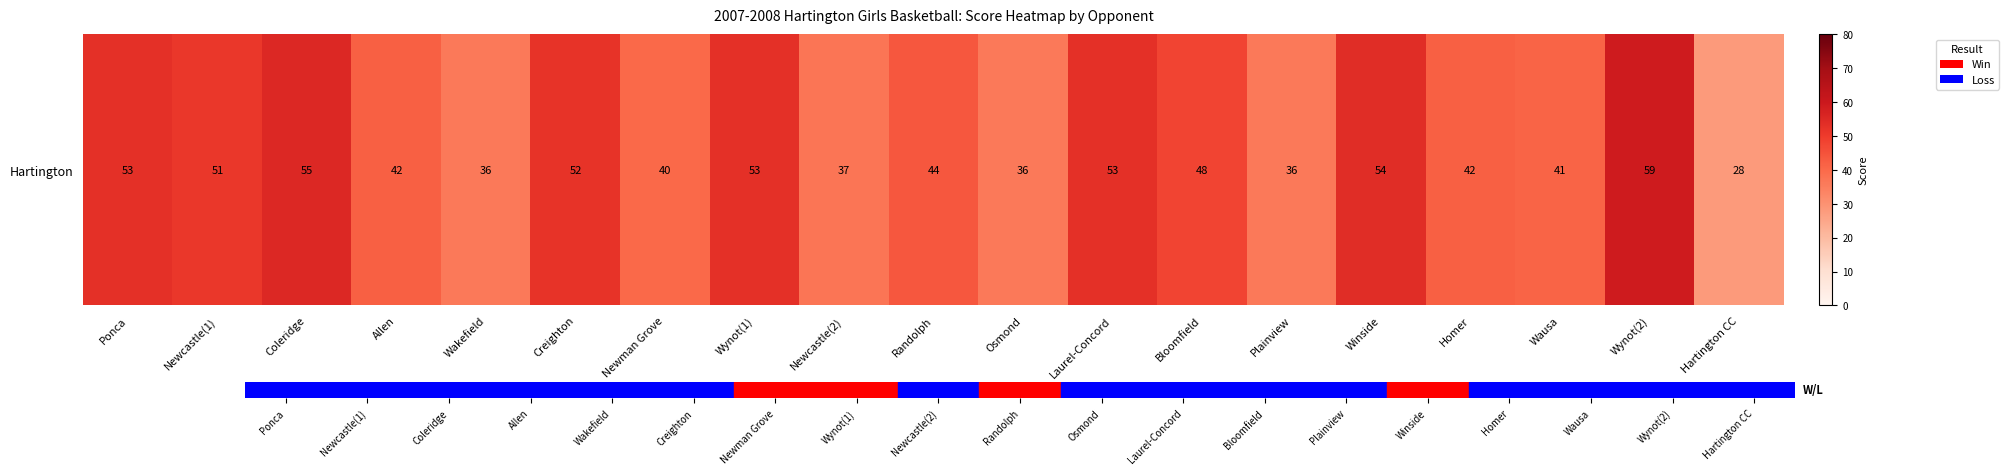

How many data points does each series have?

19